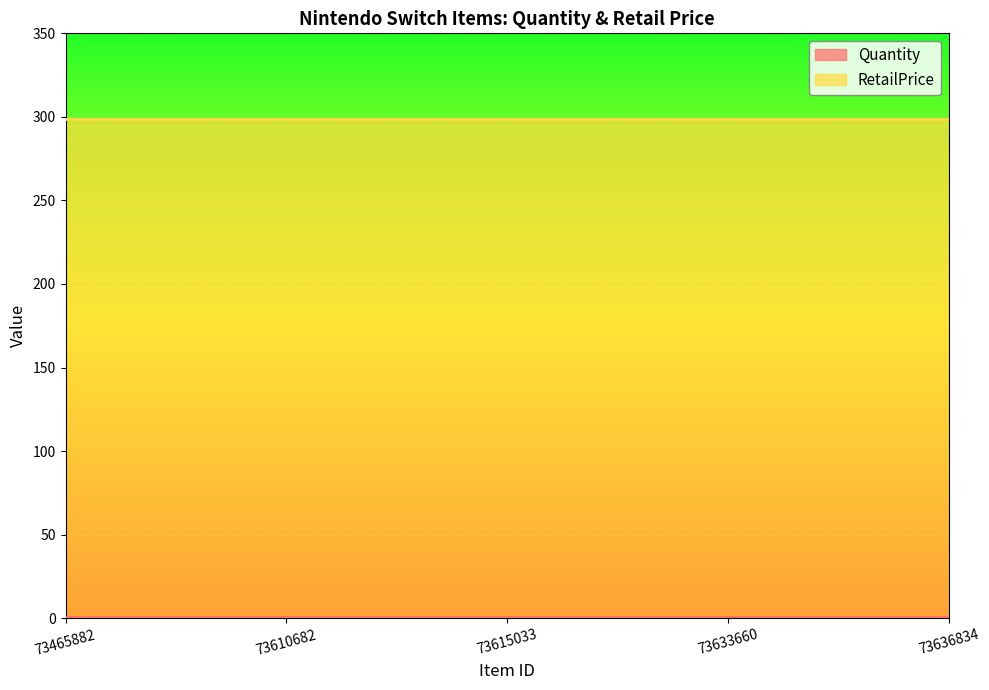

What is the approximate value of RetailPrice at 73465882?

299